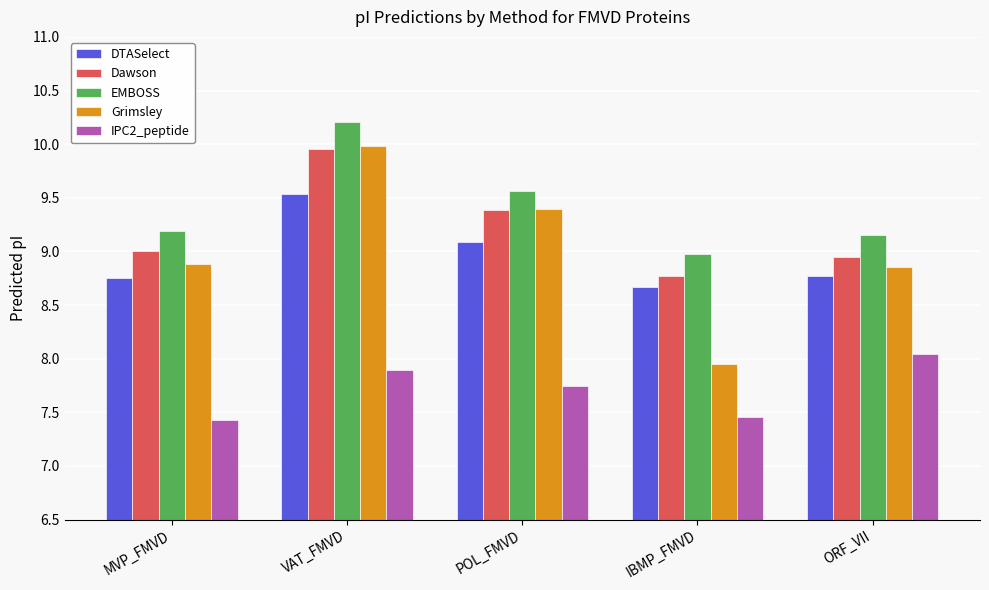

What is the sum of the EMBOSS values at IBMP_FMVD and POL_FMVD?

18.5